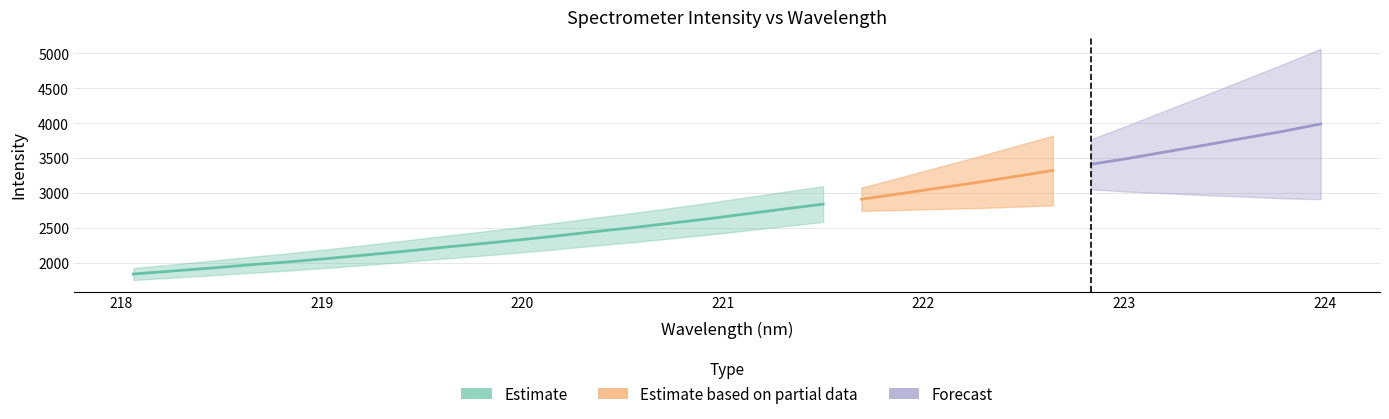

What is the label of the 16th point from the right?

221.1174